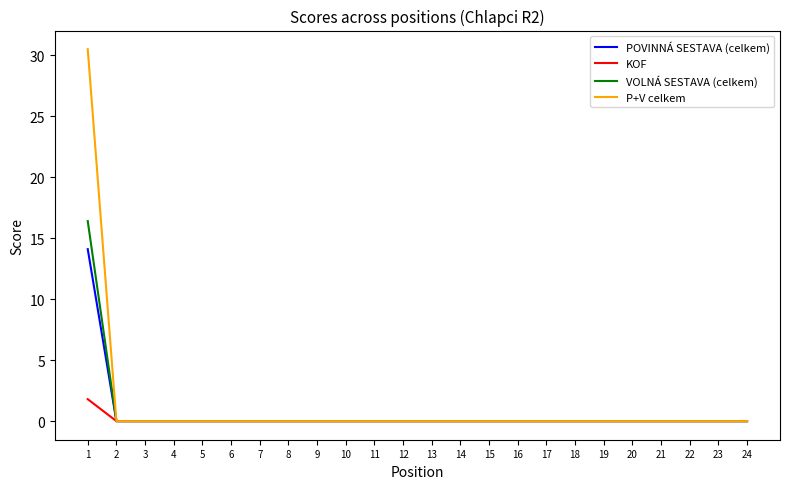

The value of P+V celkem at 2 is 12.6. True or false?

False